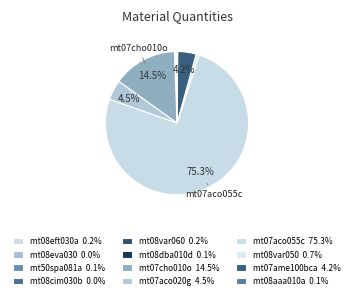

Rank the categories by value from highest to lowest.

mt07aco055c, mt07cho010o, mt07aco020g, mt07ame100bca, mt08var050, mt08eft030a, mt08var060, mt08aaa010a, mt08dba010d, mt50spa081a, mt08eva030, mt08cim030b